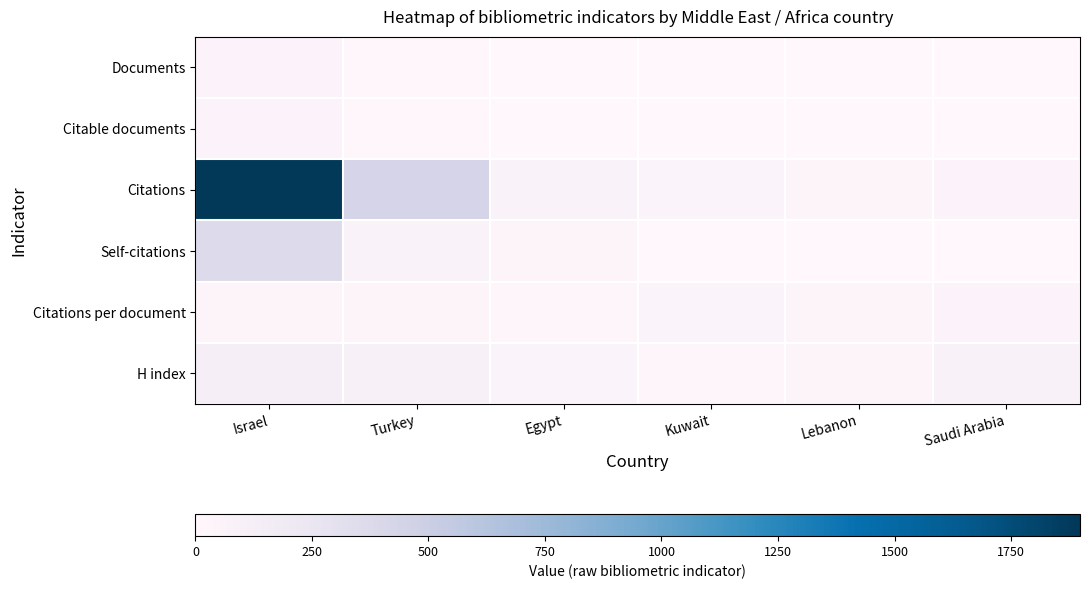

What is the total value across all series at Lebanon?

99.0